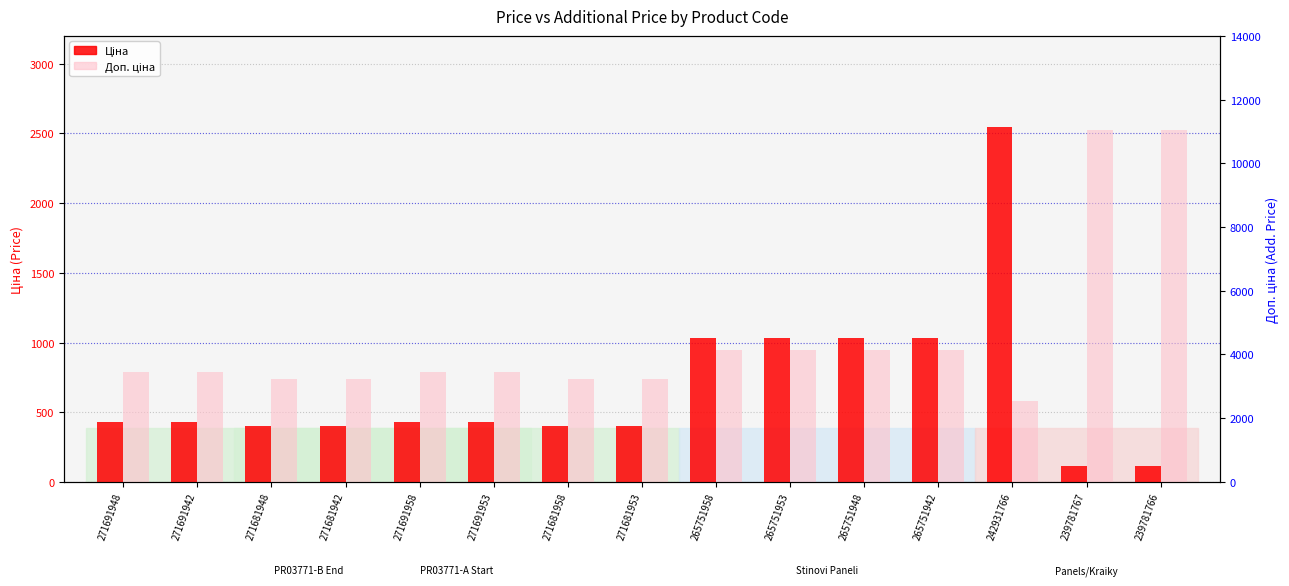

What is the difference between the maximum and second lowest values in the Доп. ціна series?

7826.2